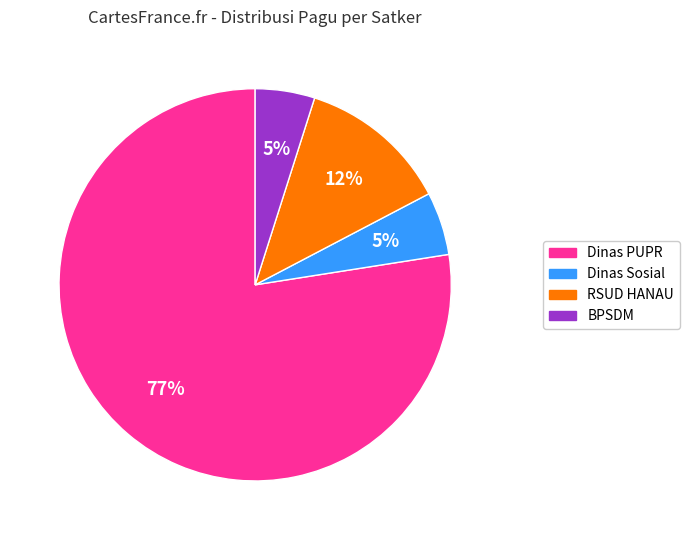

Is there a majority slice in this chart?

Yes